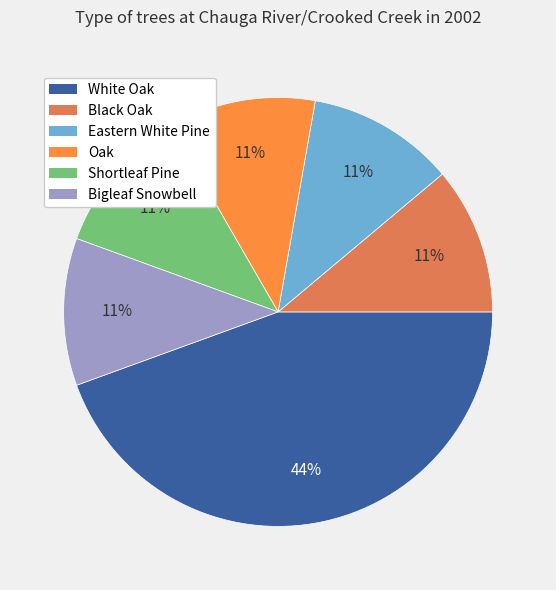

How many segments does this pie chart have?

6